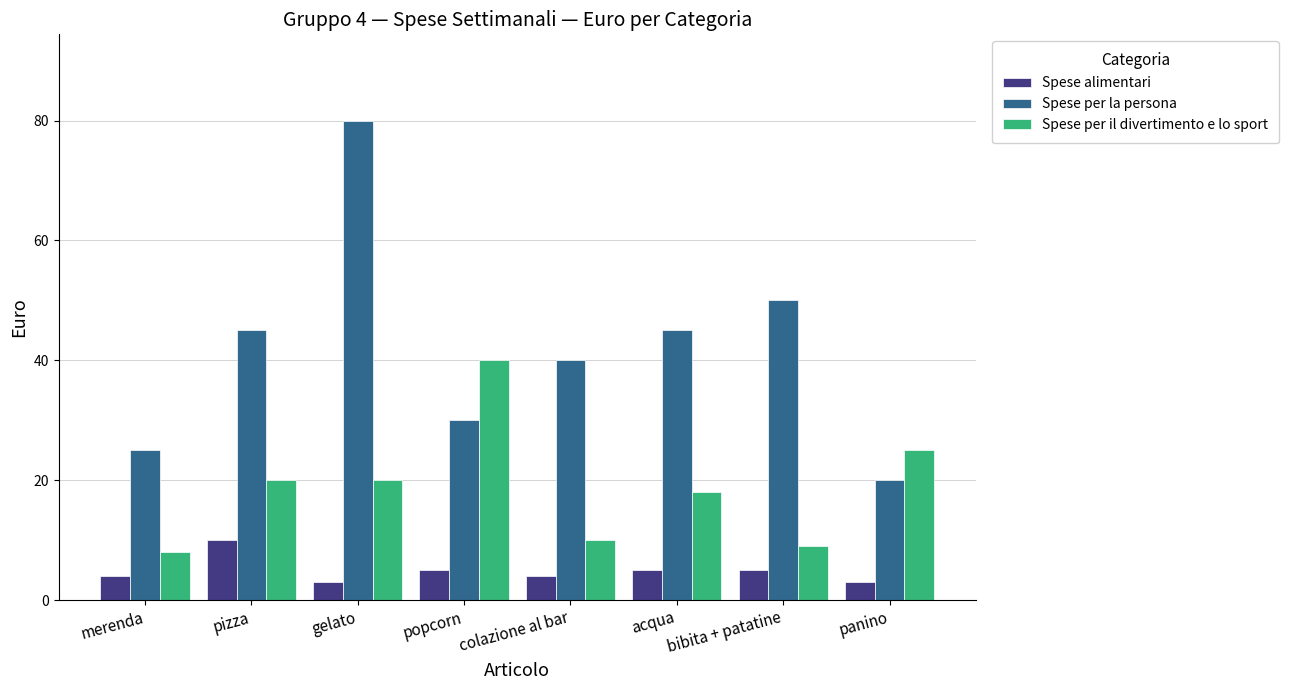

What is the difference between the second highest and second lowest values in the Spese alimentari series?

2